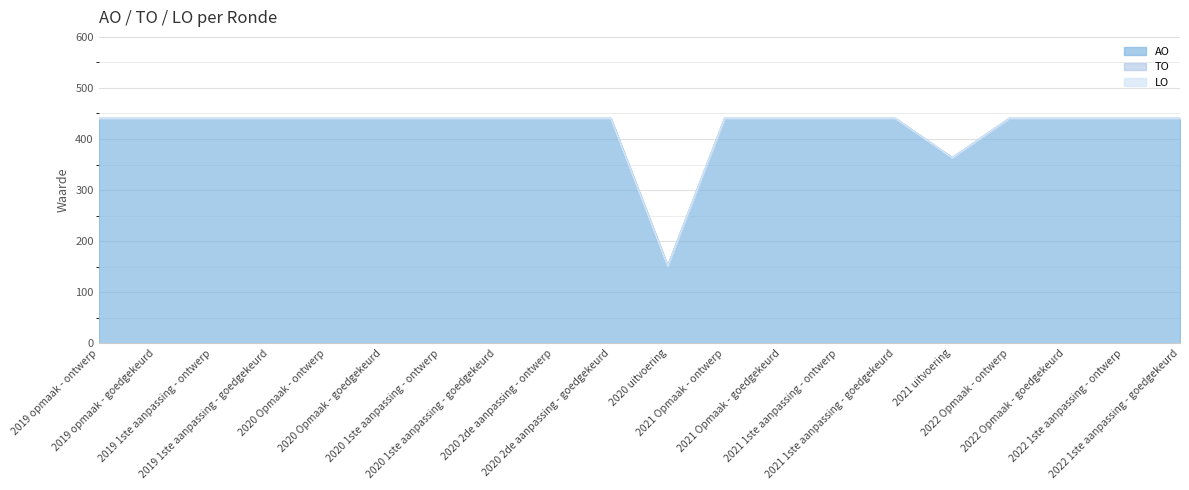

What is the maximum value for AO?

440